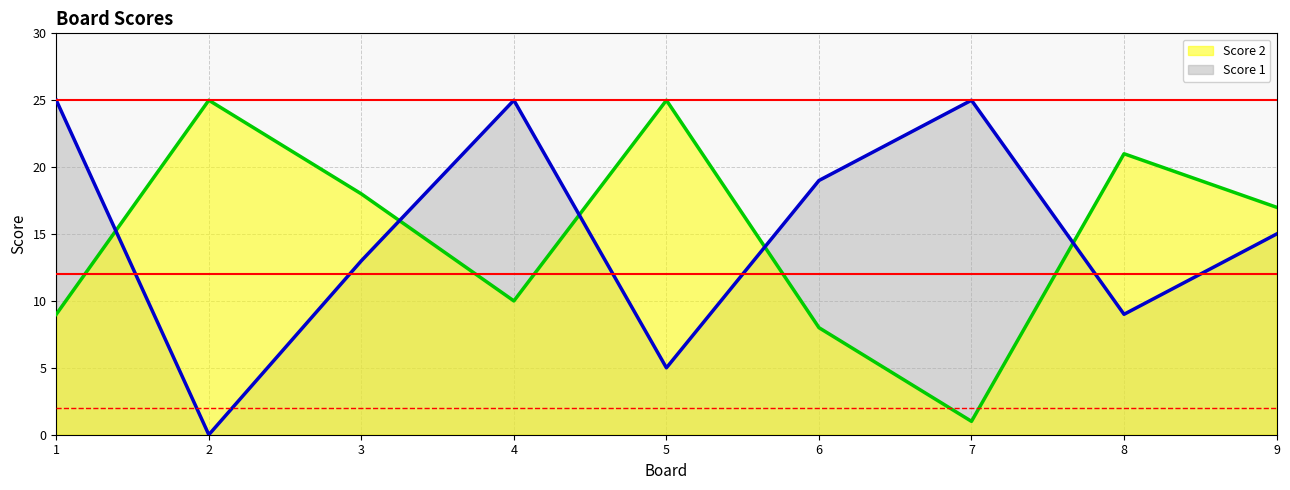

Is it true that Score 2 equals 7 at 8?

False